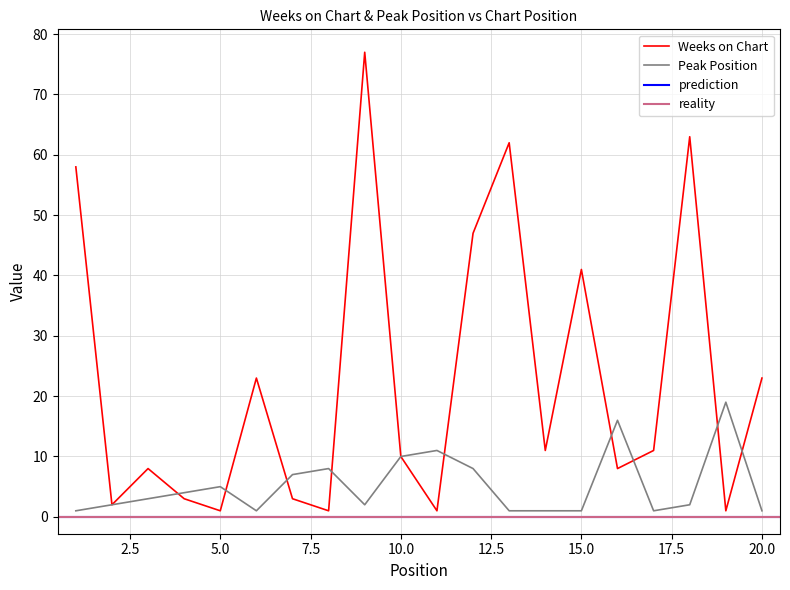

The value of Weeks on Chart at 17 is 11. True or false?

True